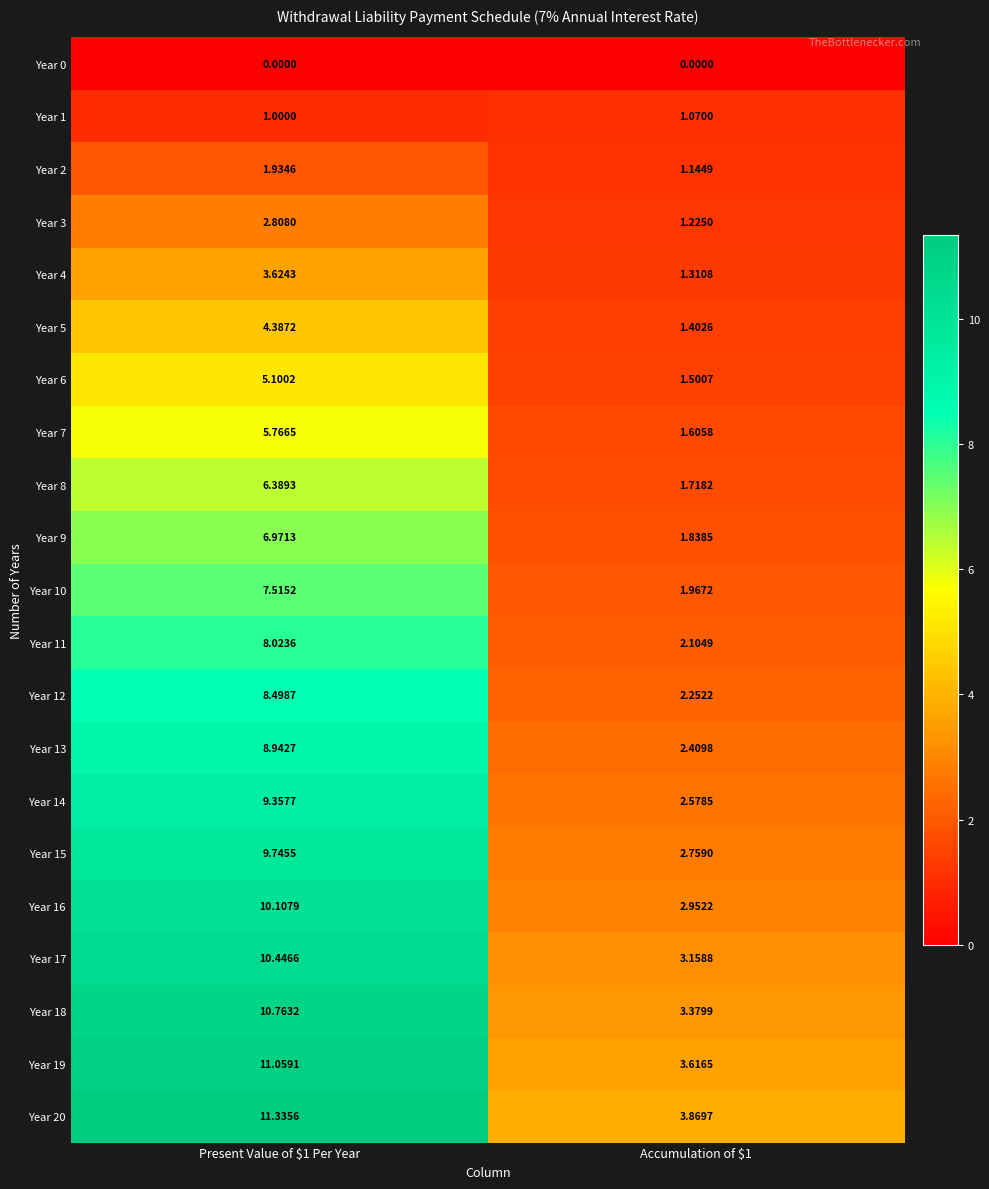

Count the number of categories in the chart.

2